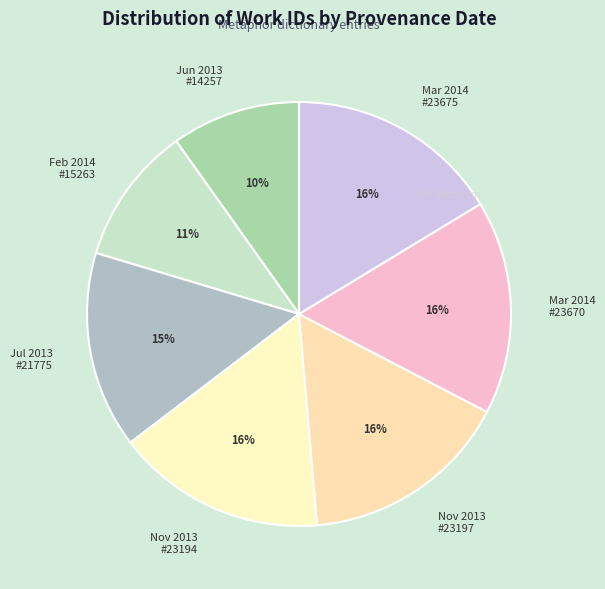

Is the sum of Jul 2013 #21775 and Mar 2014 #23675 greater than half?

No